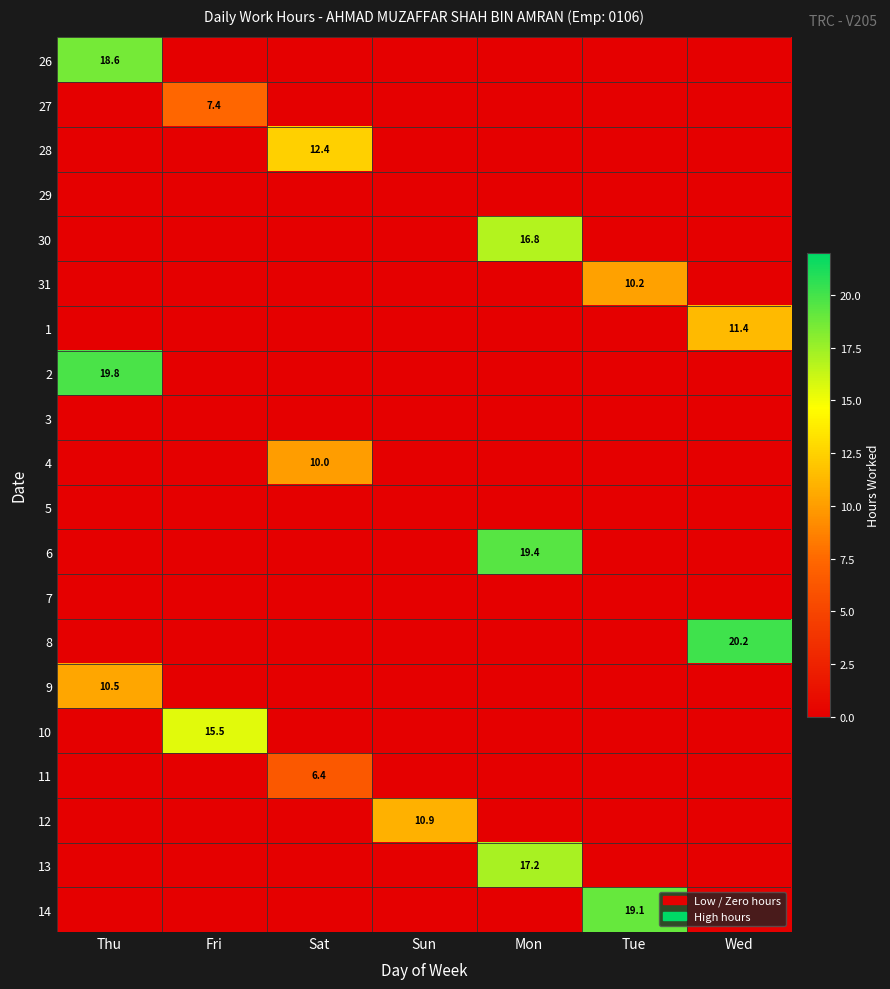

True or false: 13 has a value of 24.0 at Mon.

False